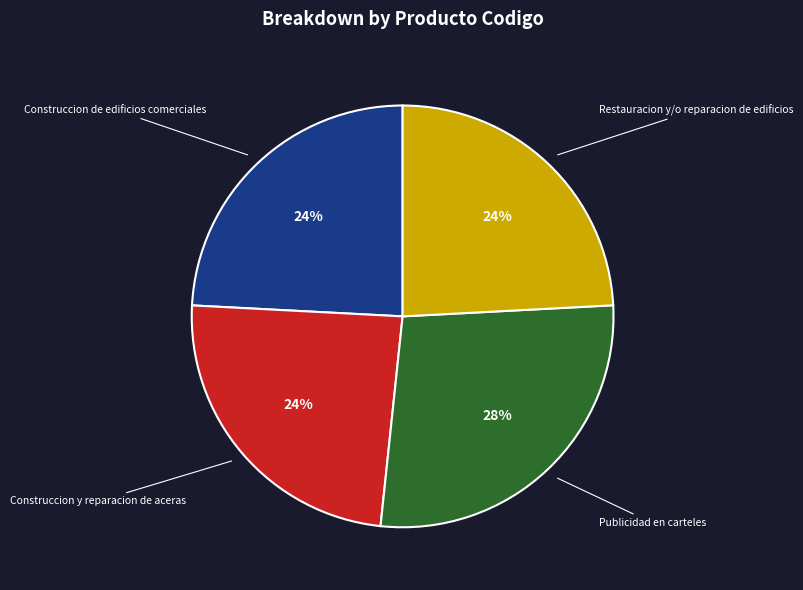

The Construccion de edificios comerciales slice represents 18% of the pie. True or false?

False